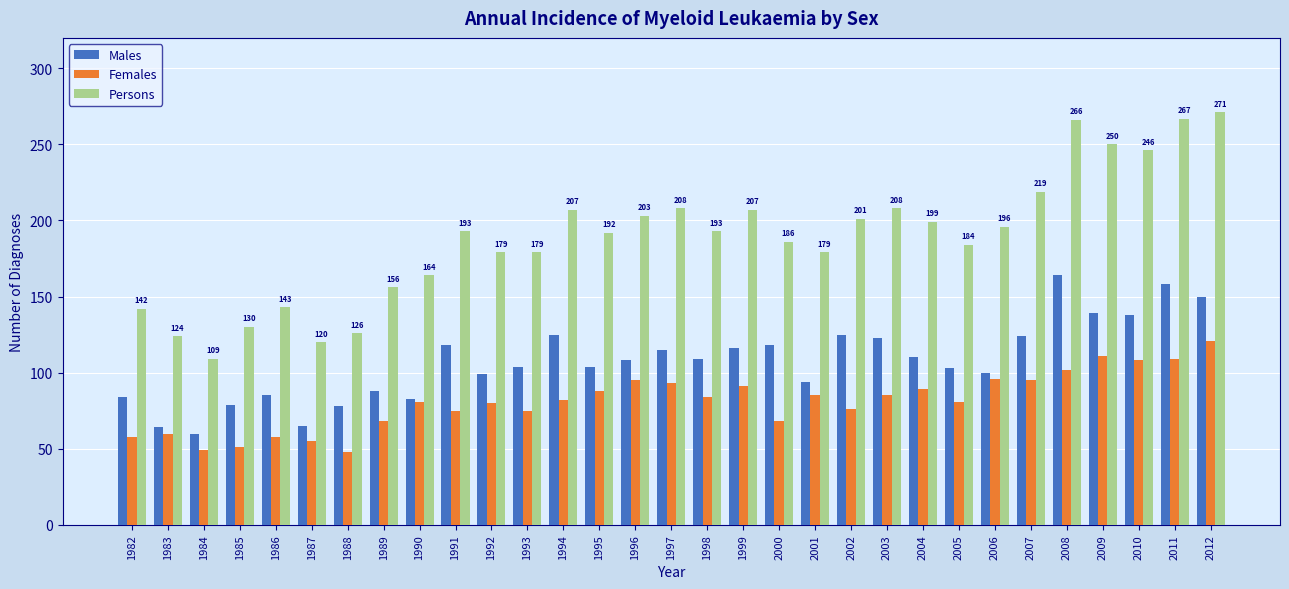

What is the highest value of the Females series?

121